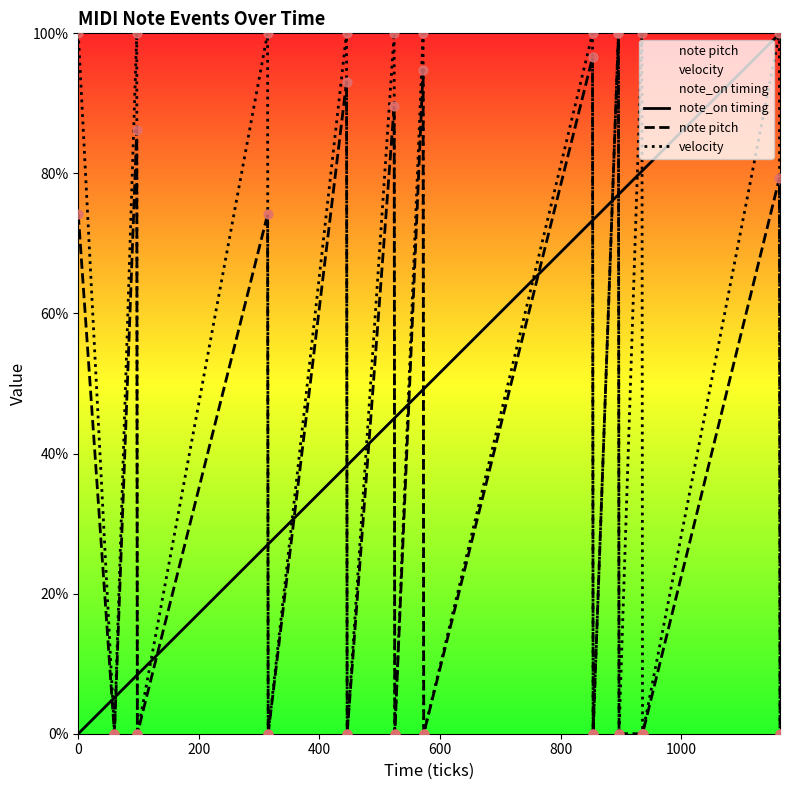

What is the greatest value displayed?

100.0